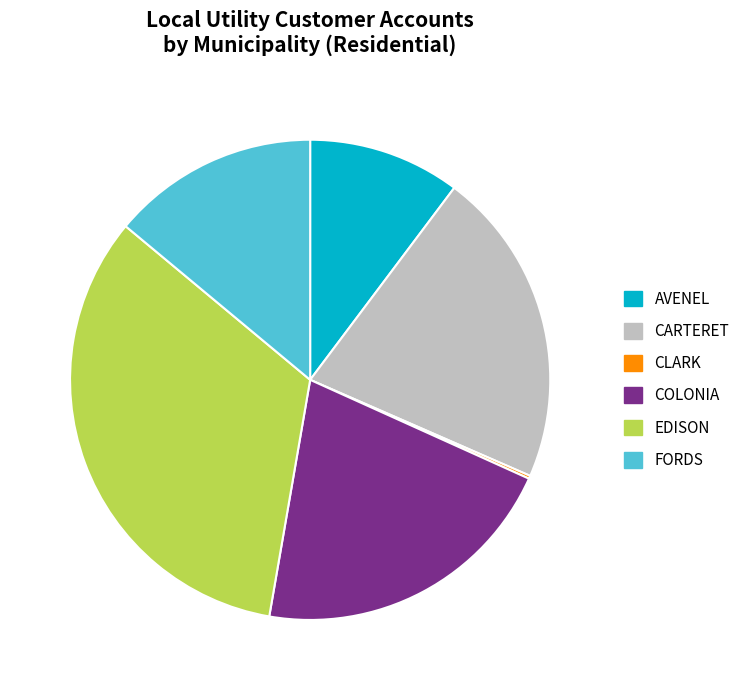

Approximately how many times larger is the value at CARTERET compared to COLONIA?

1.0